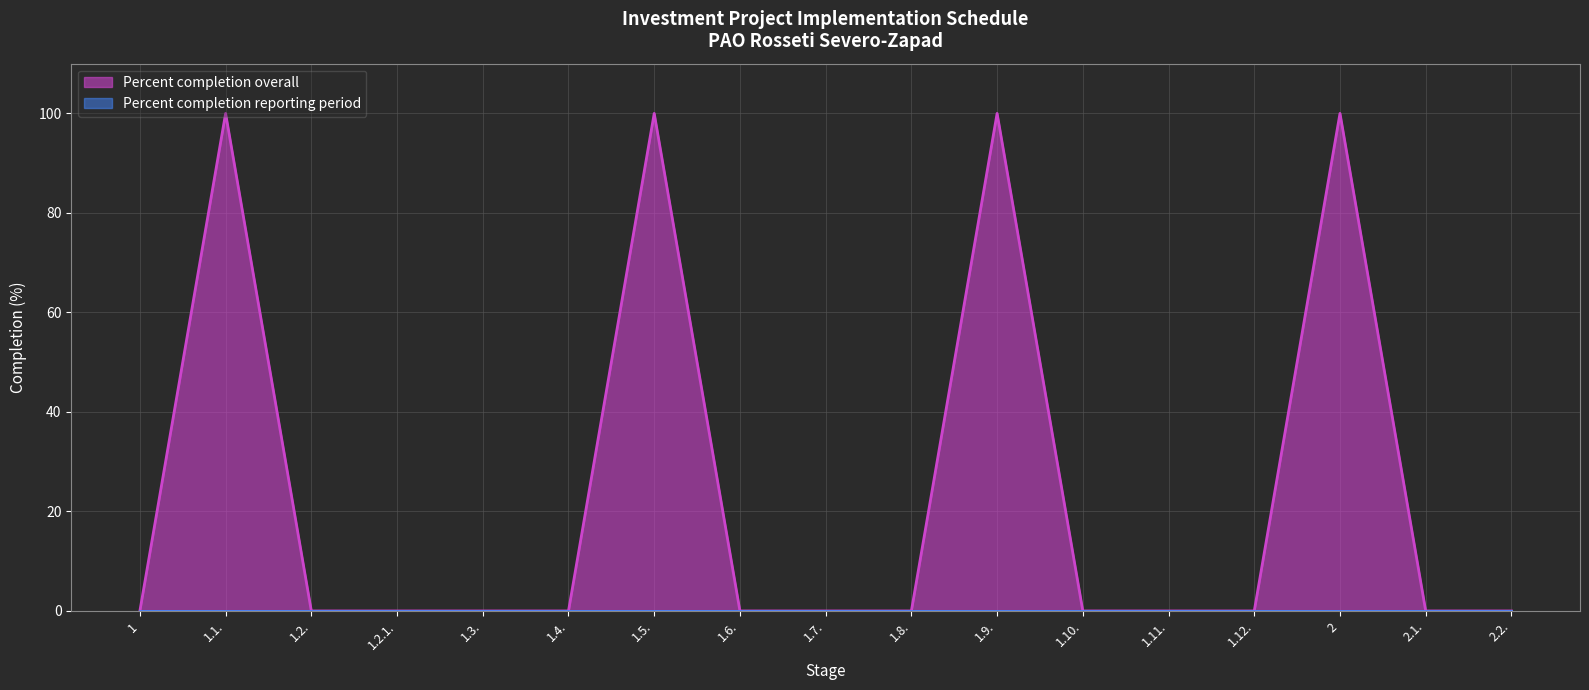

Where is the first local maximum?

1.1.